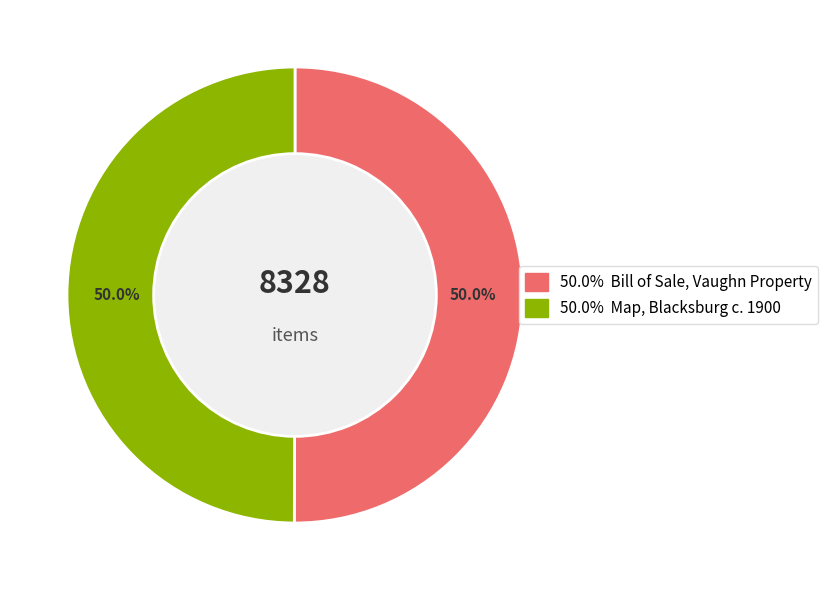

To the nearest percent, what is the average slice percentage?

50%